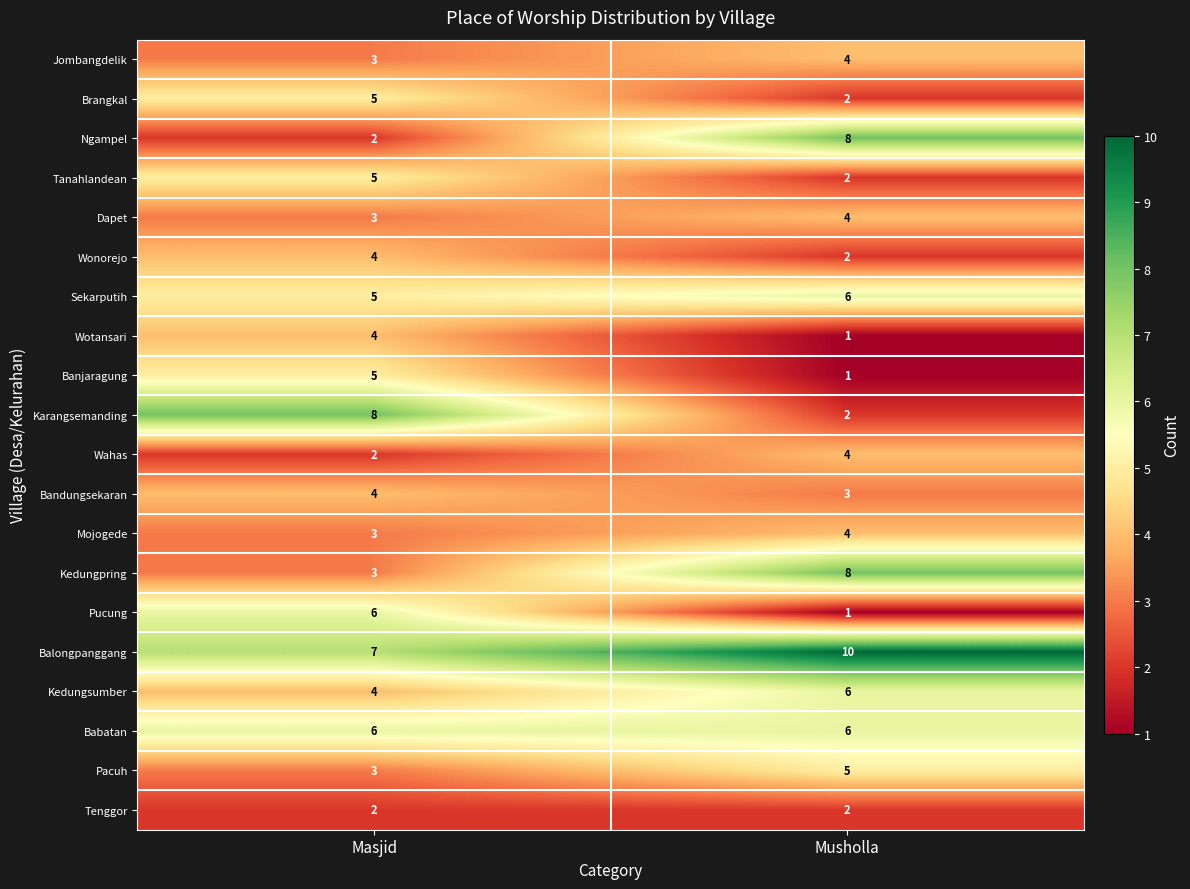

List the labels in order of Dapet value, smallest first.

Masjid, Musholla